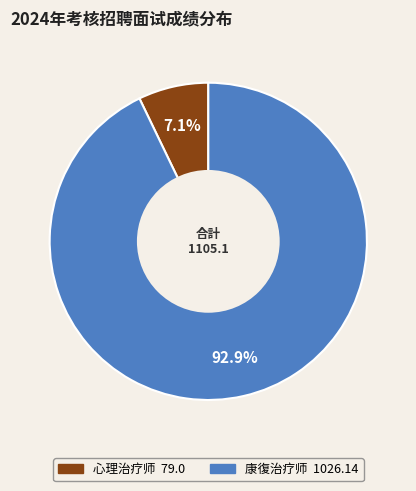

Is there any slice that represents more than half of the pie?

Yes